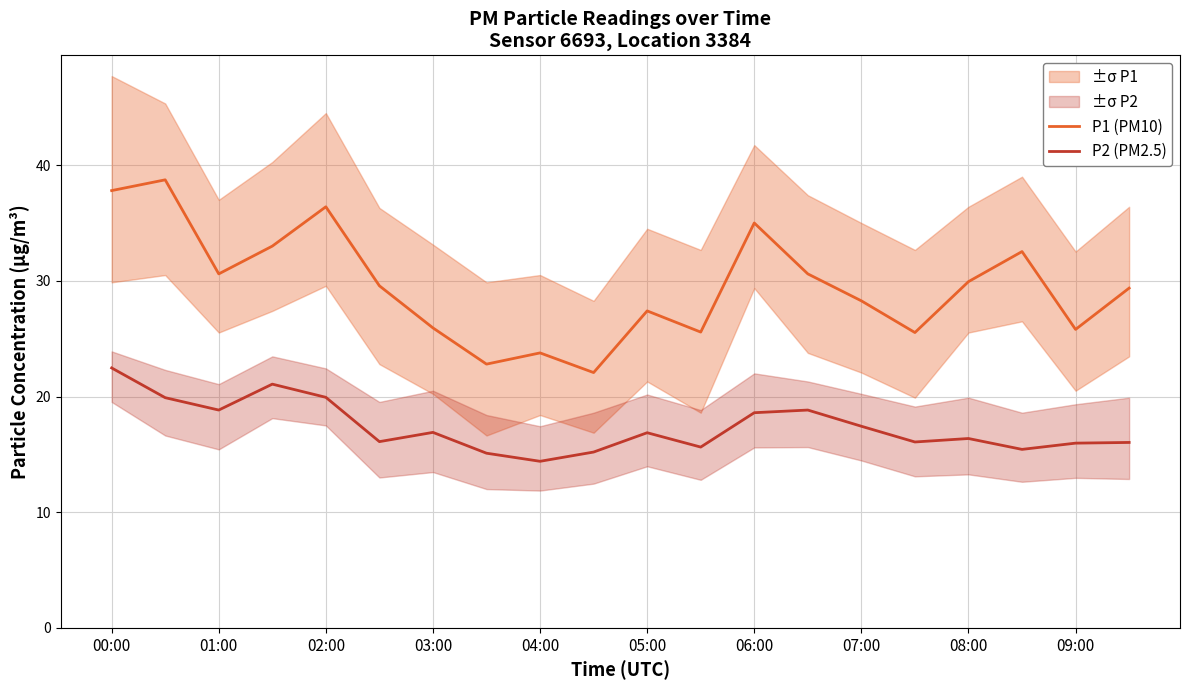

True or false: P1 (PM10) and P2 (PM2.5) cross at least once.

False